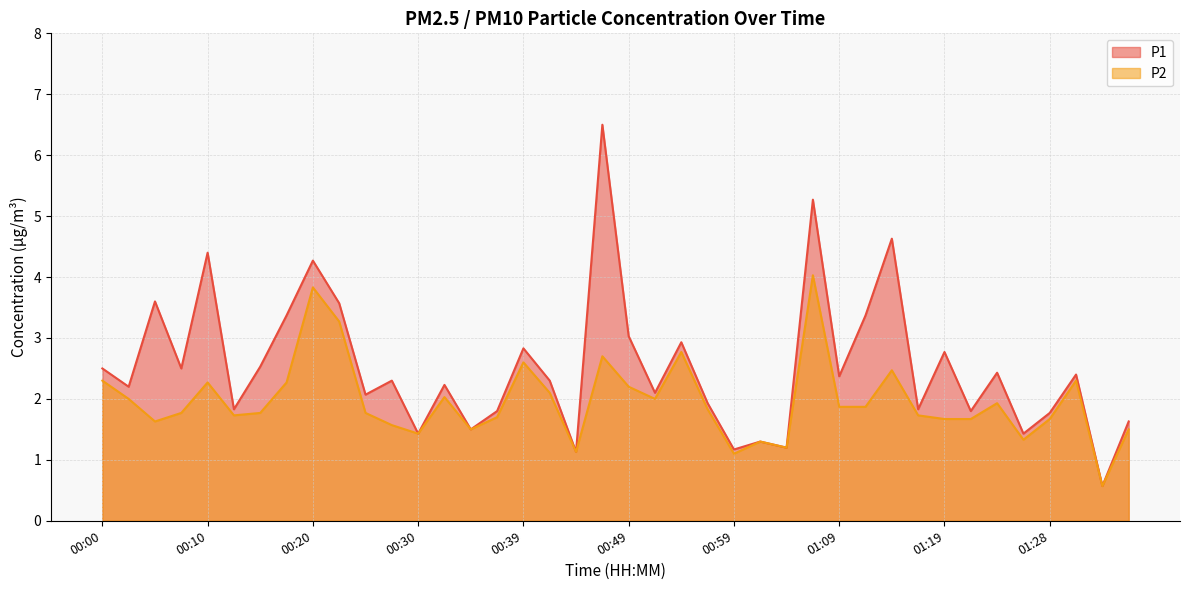

True or false: P2 and P1 cross at least once.

False